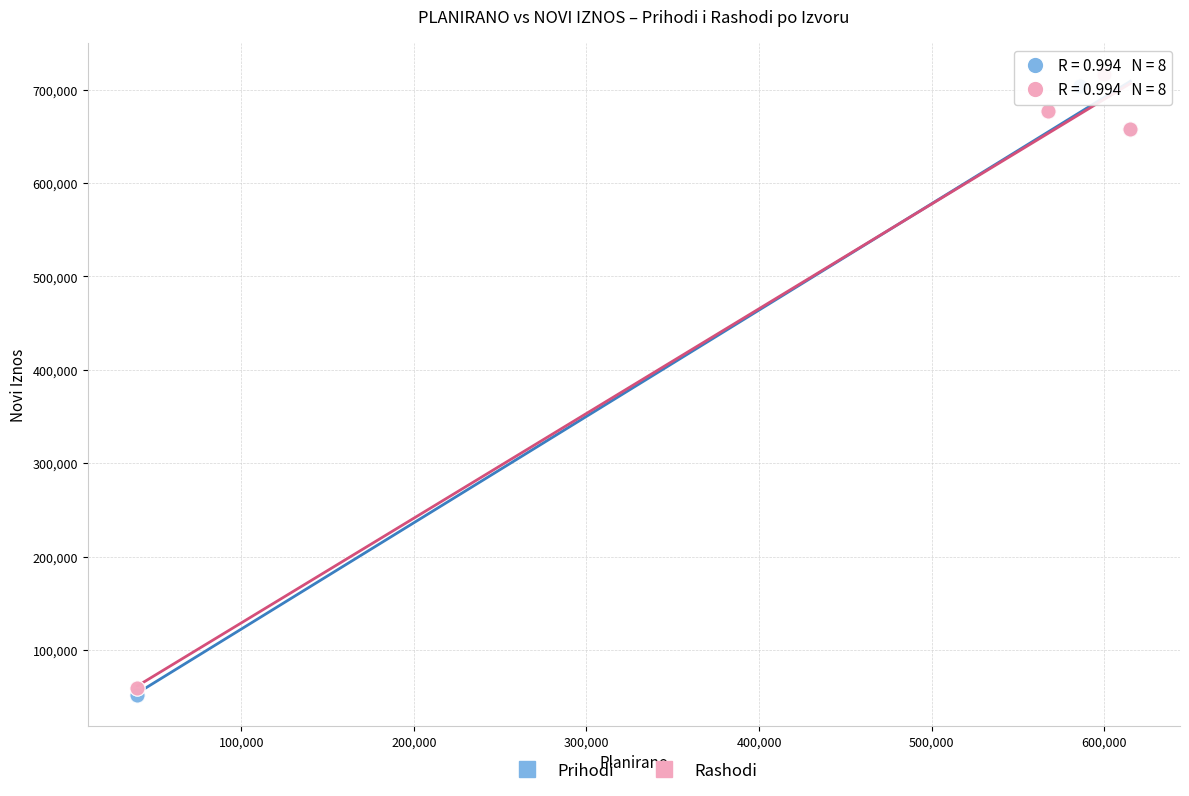

Which series has the largest Y range (max minus min)?

Prihodi